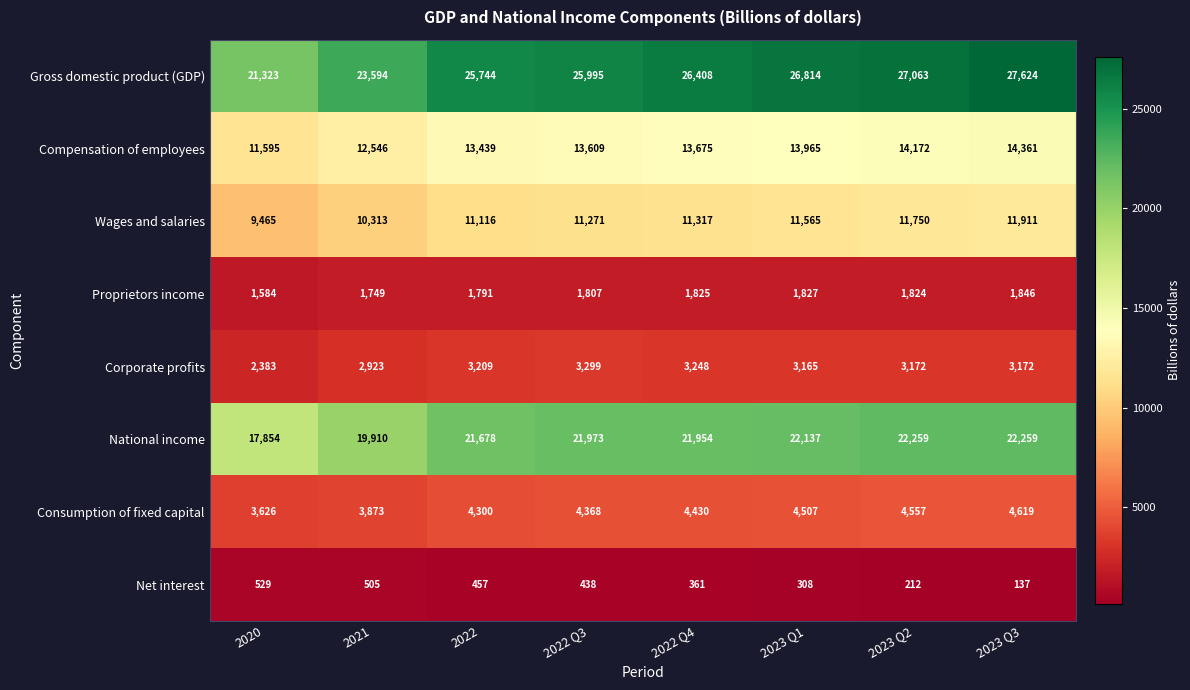

At which label is Compensation of employees closest to 12978?

2021